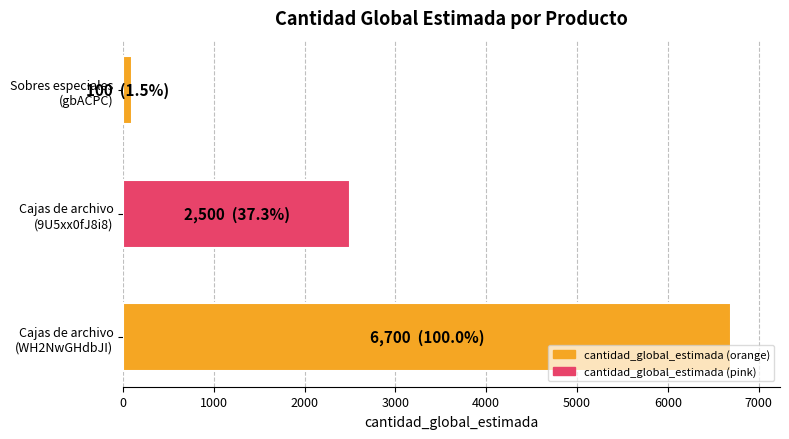

Reading top to bottom, what are all the values shown in this chart?

100	2500	6700